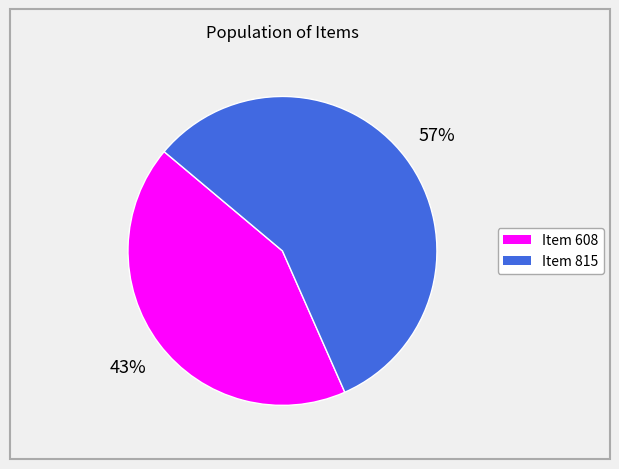

What is the ratio of the value at Item 815 to the value at Item 608?

1.3